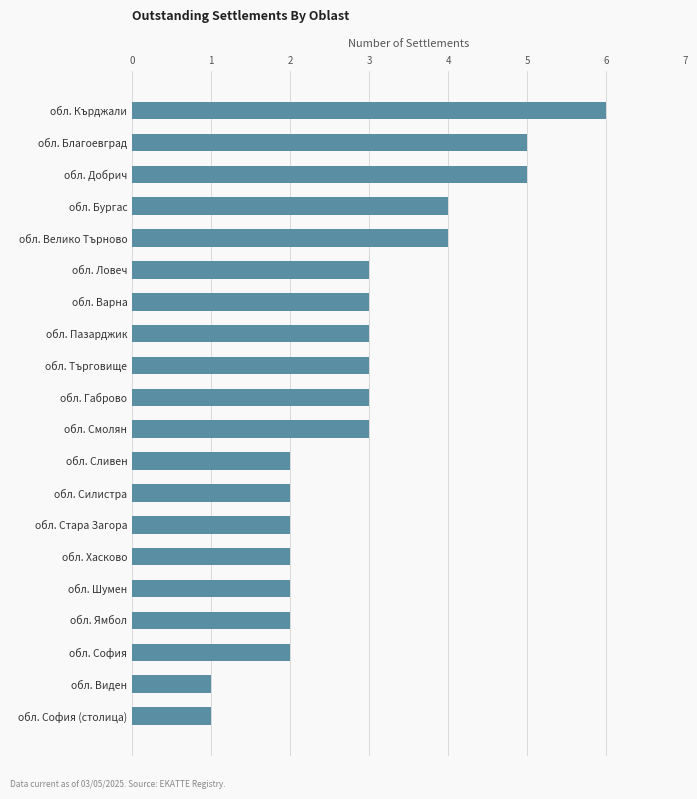

Count the values in the range 2 to 4.

15